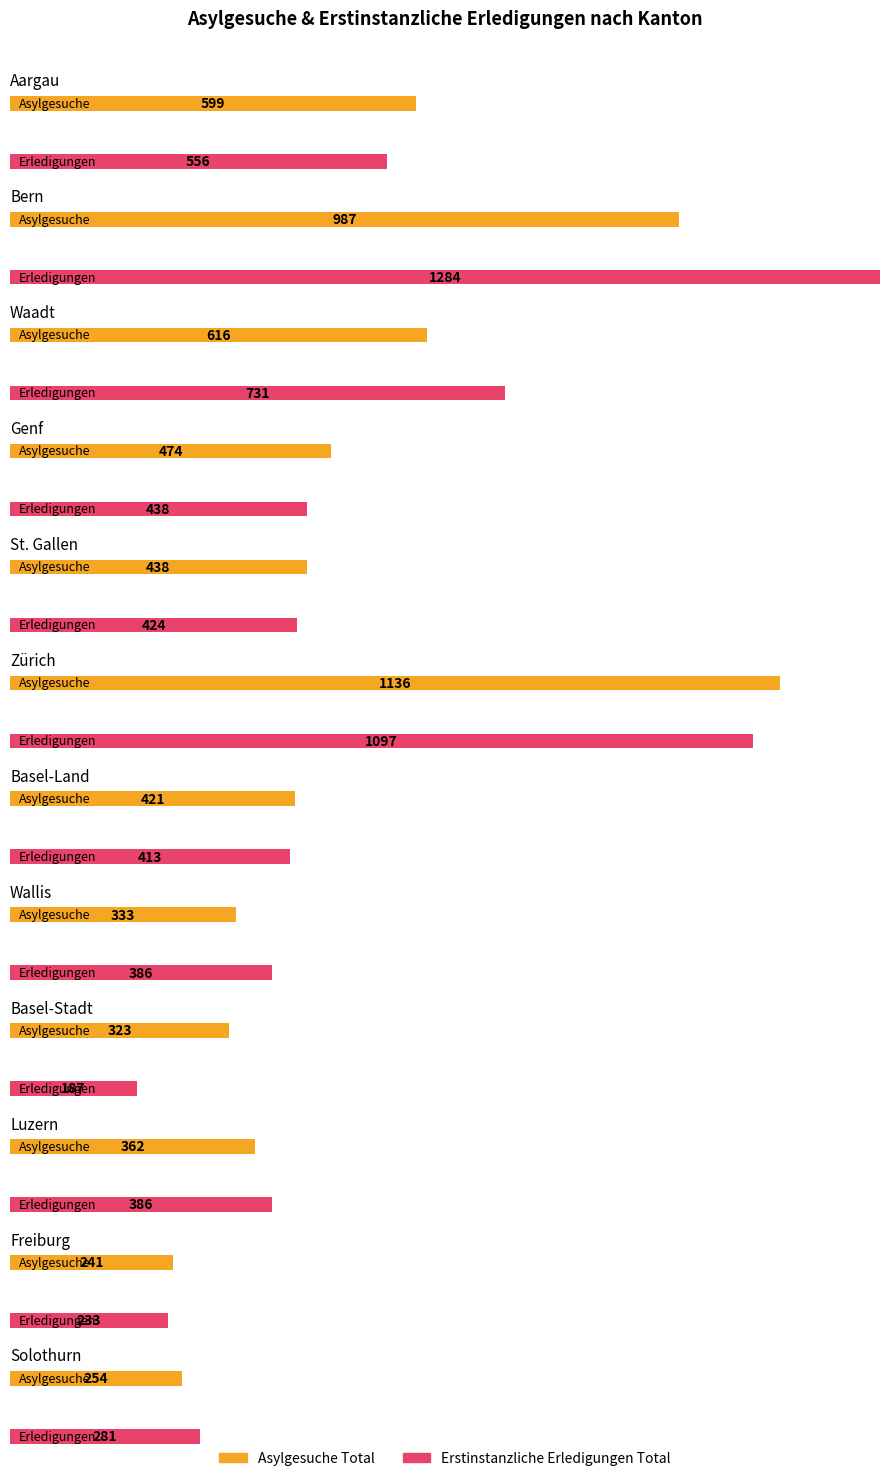

How many values in the Erstinstanzliche Erledigungen Total series are below 424?

6